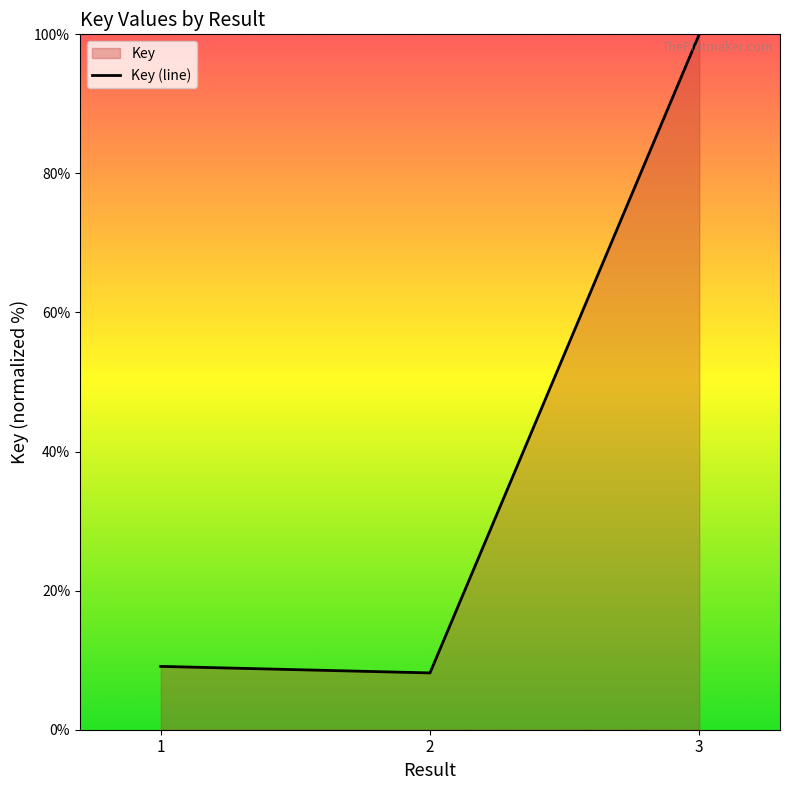

At which category does the chart reach its peak across all series?

3